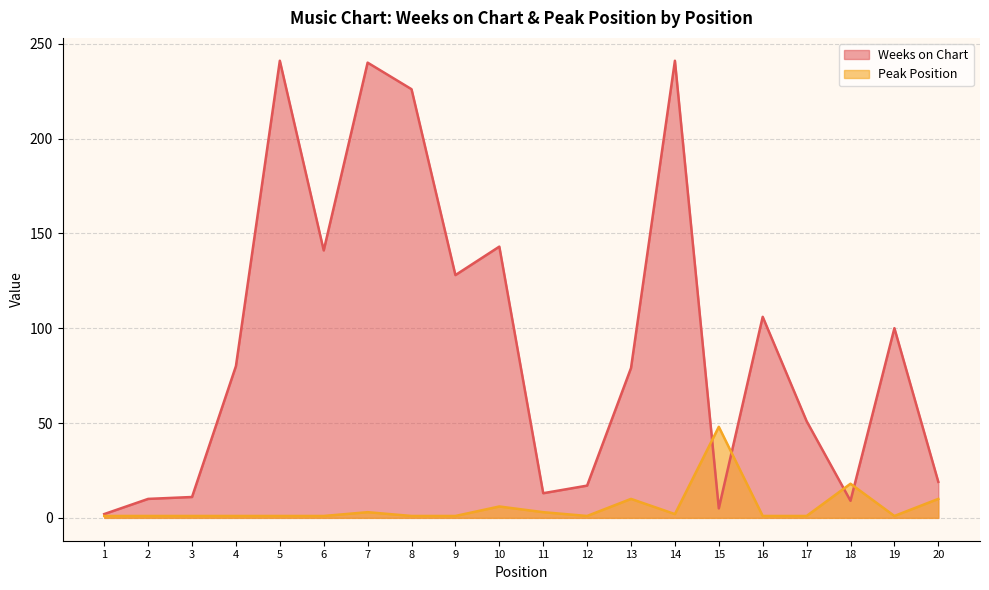

What is the value of the Peak Position point at the 5th from the left?

1